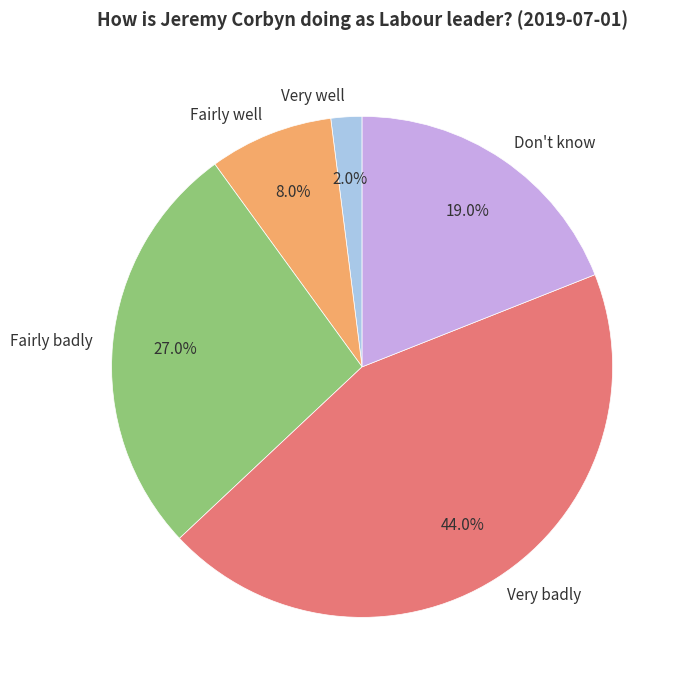

How many segments does this pie chart have?

5